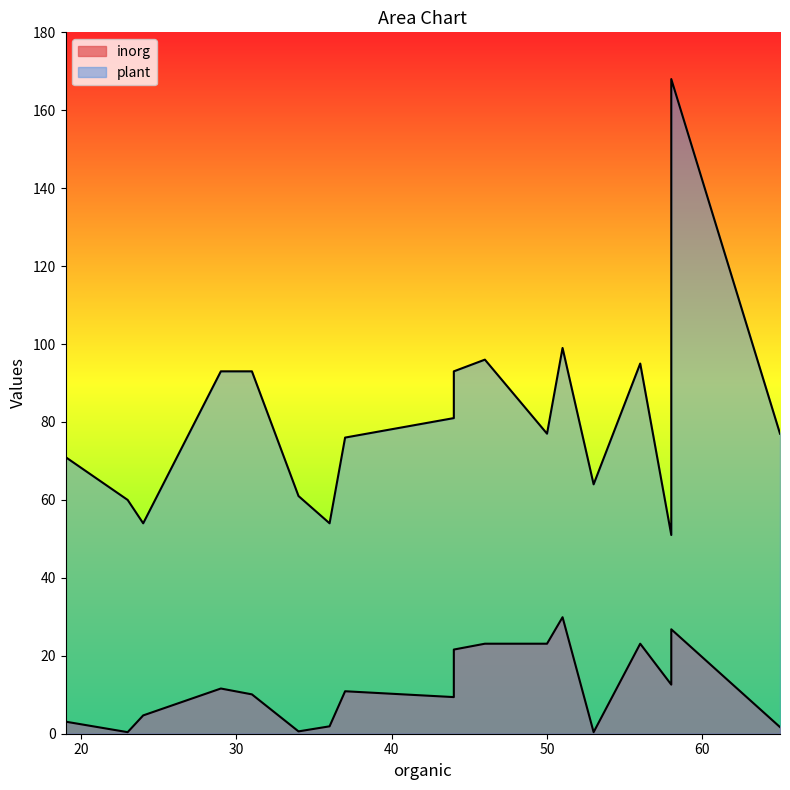

What is the sum of all inorg values?

215.0